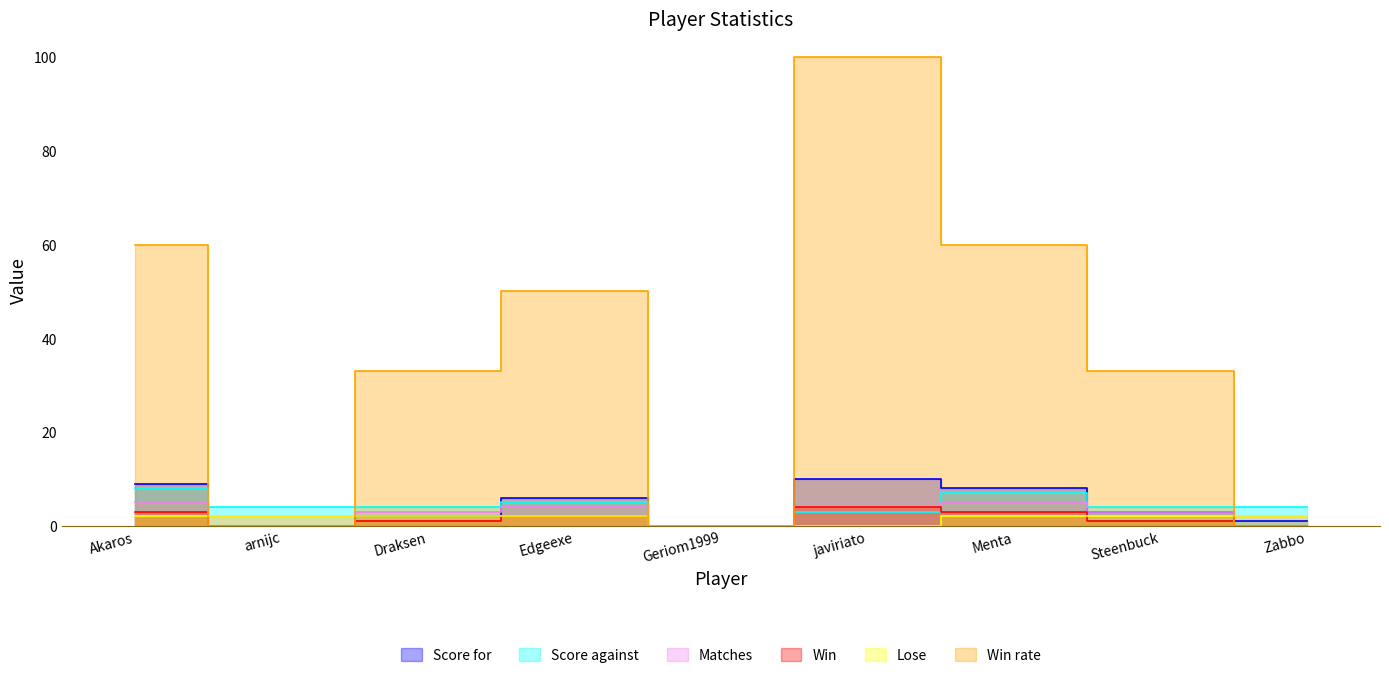

Where is the first local maximum for Score against?

Edgeexe